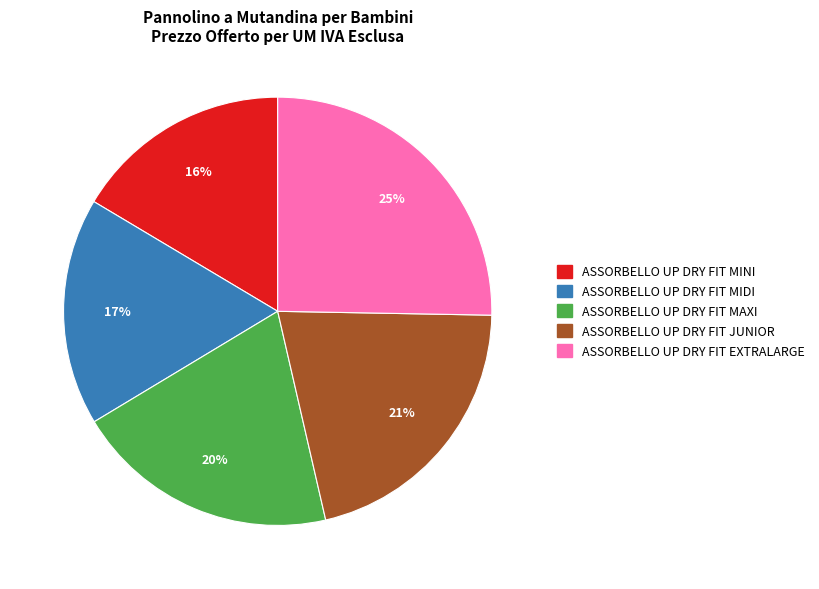

Which category has the smallest portion of the pie?

ASSORBELLO UP DRY FIT MINI